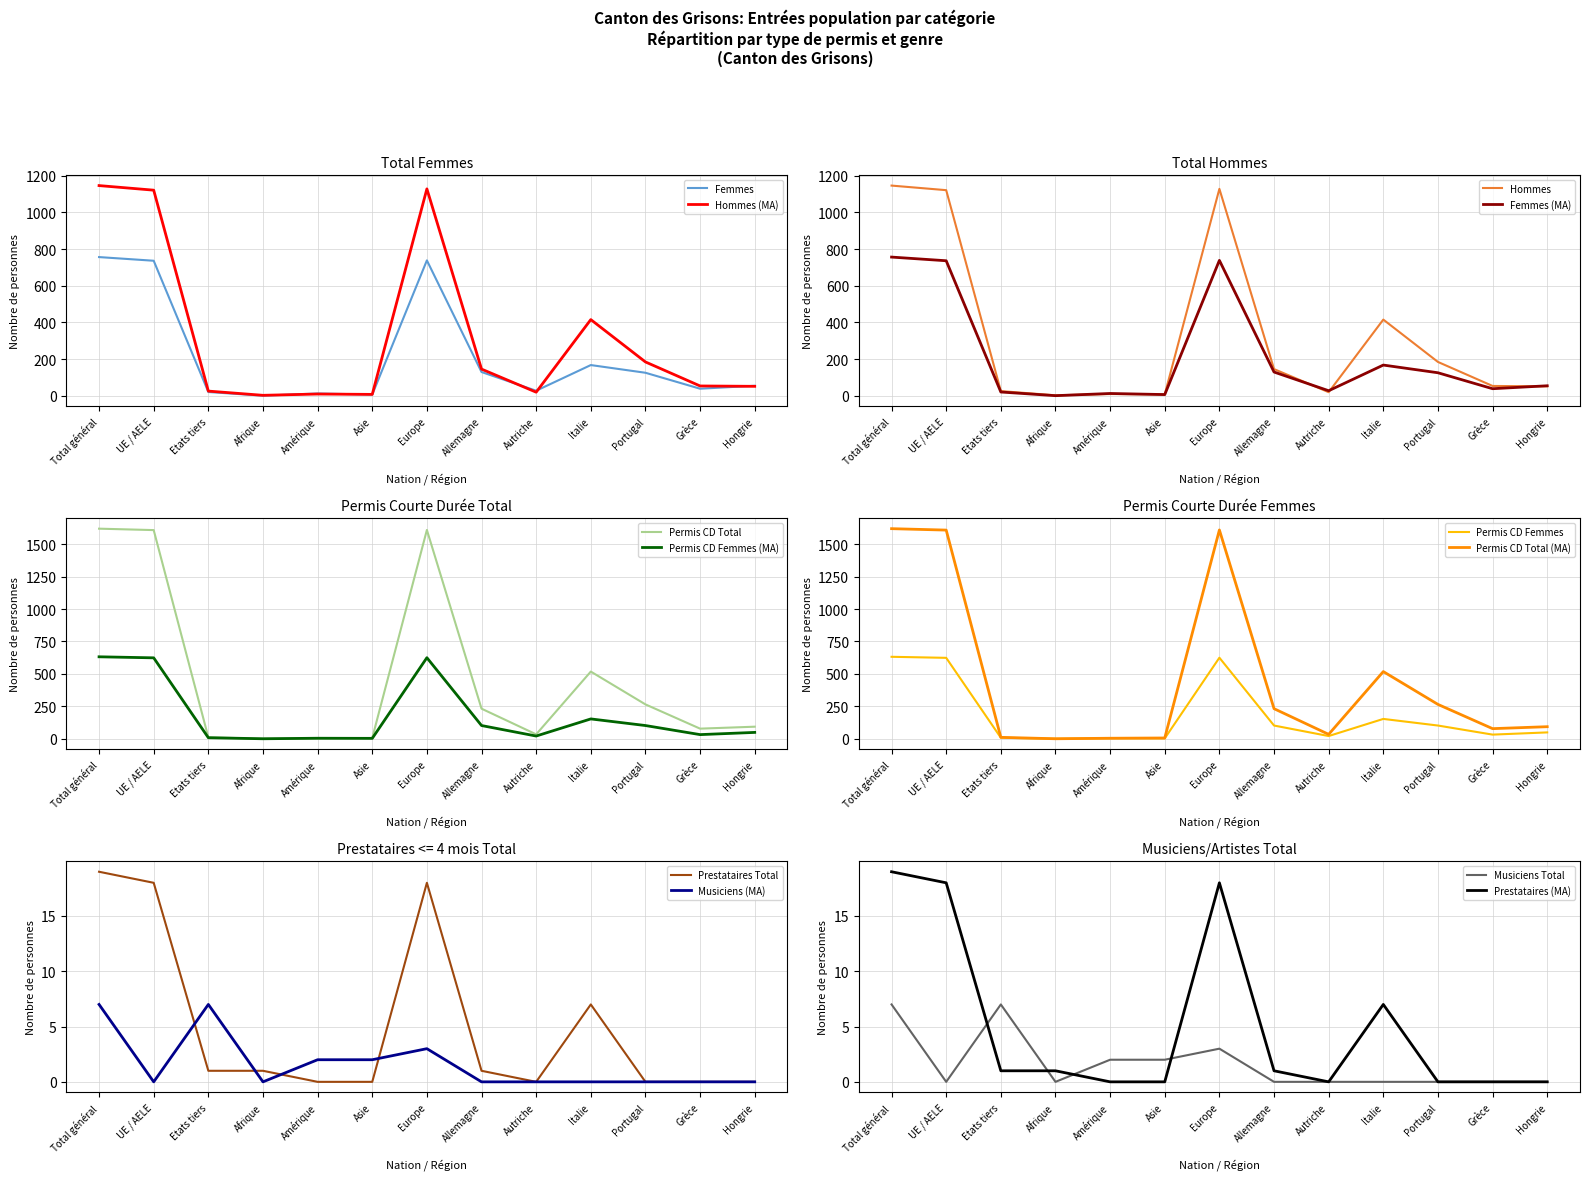

Count the number of data series in this chart.

6